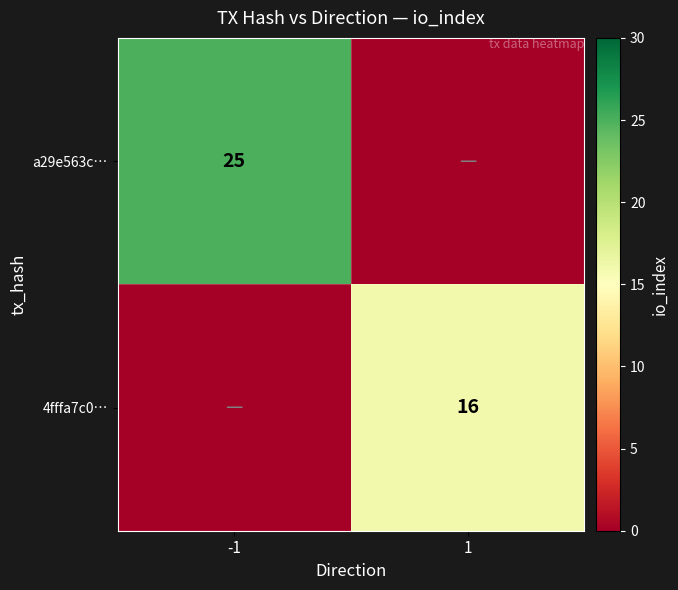

Is it true that a29e563c… equals 7 at -1?

False